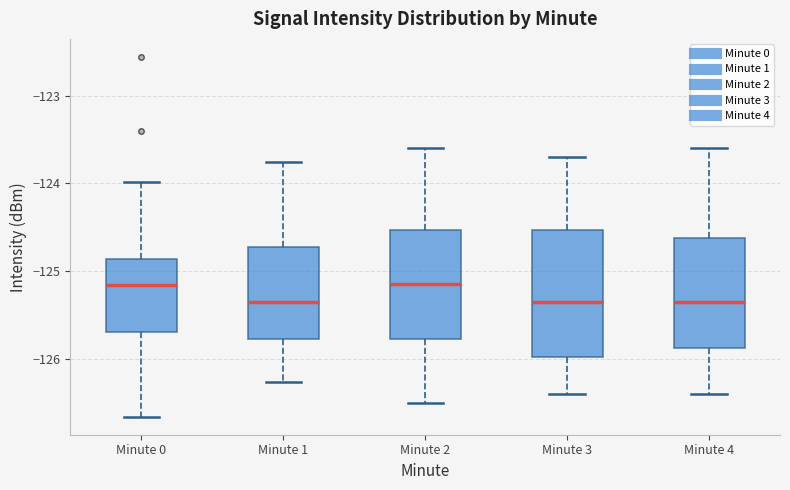

Where does the lower whisker of the box for Minute 0 end on the y-axis? The values are not printed on the chart, so give them approximately, as read against the axis.

-126.7